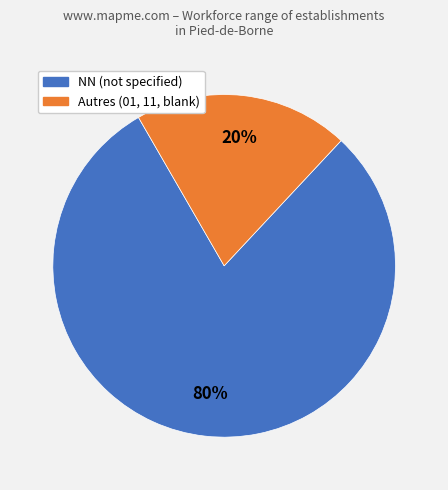

Is there any slice that represents more than half of the pie?

Yes